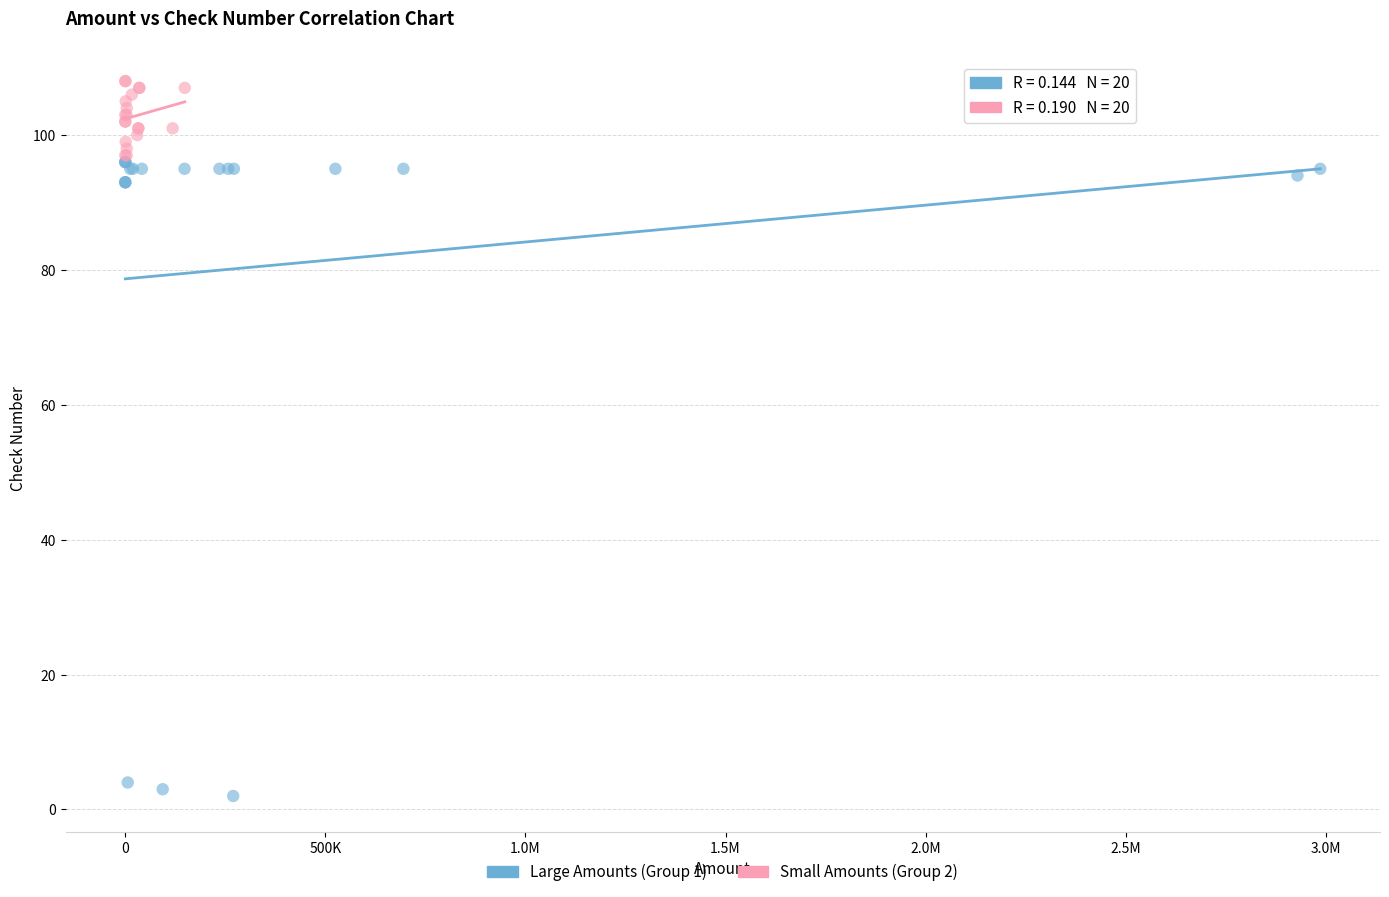

Which series has the largest Y range (max minus min)?

Large Amounts (Group 1)